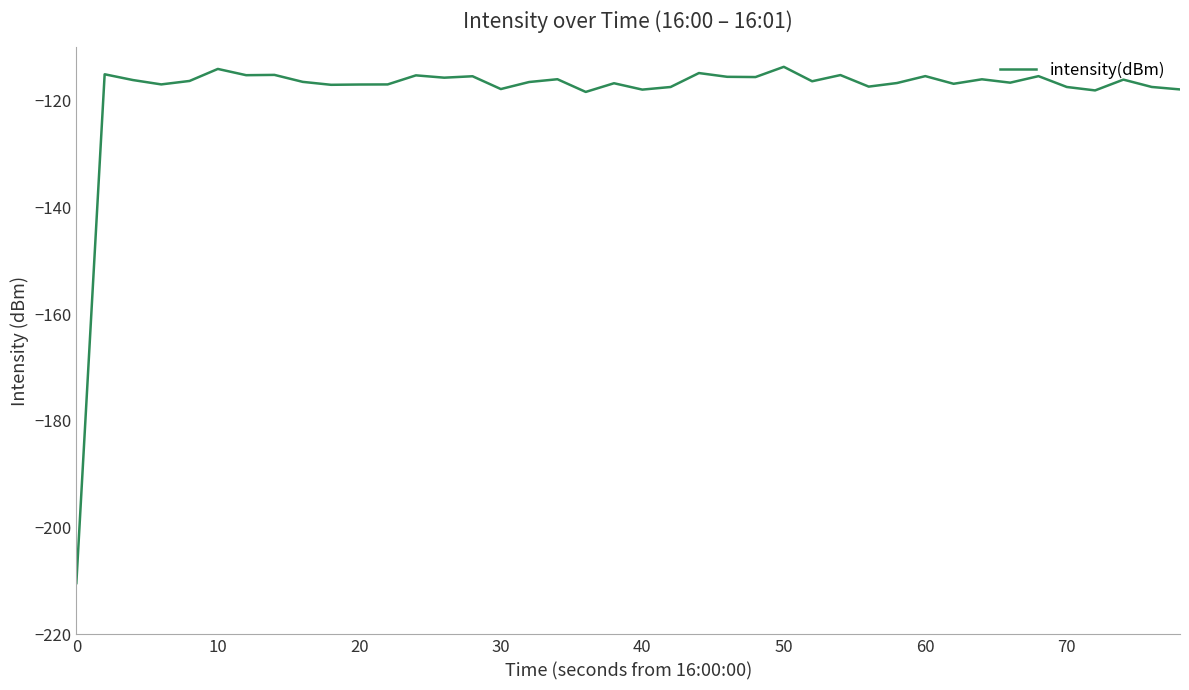

Does the chart display data point markers on the line(s)?

No